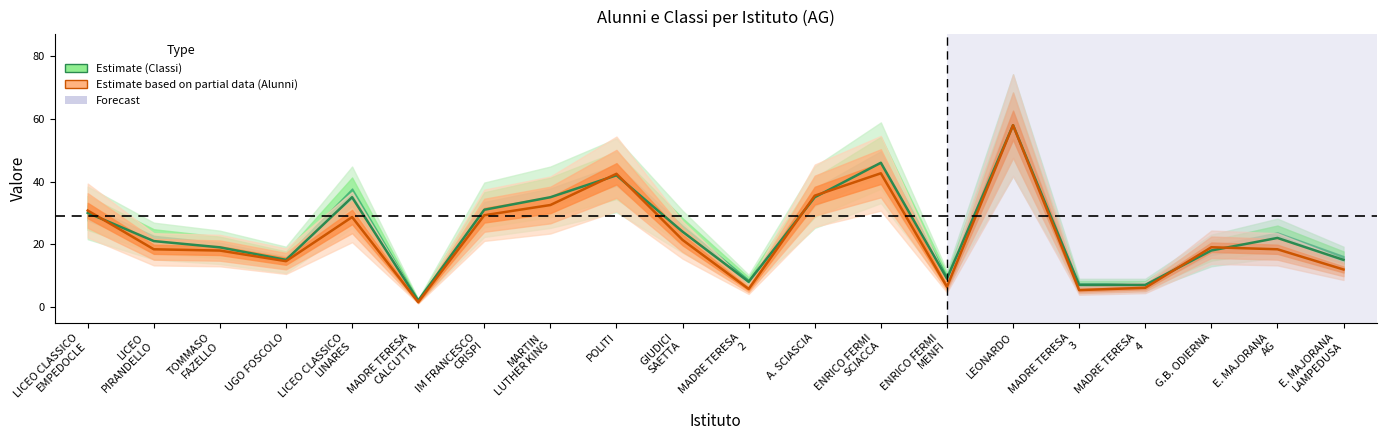

What is the spread (max minus min) of values at TOMMASO
FAZELLO?

1.0